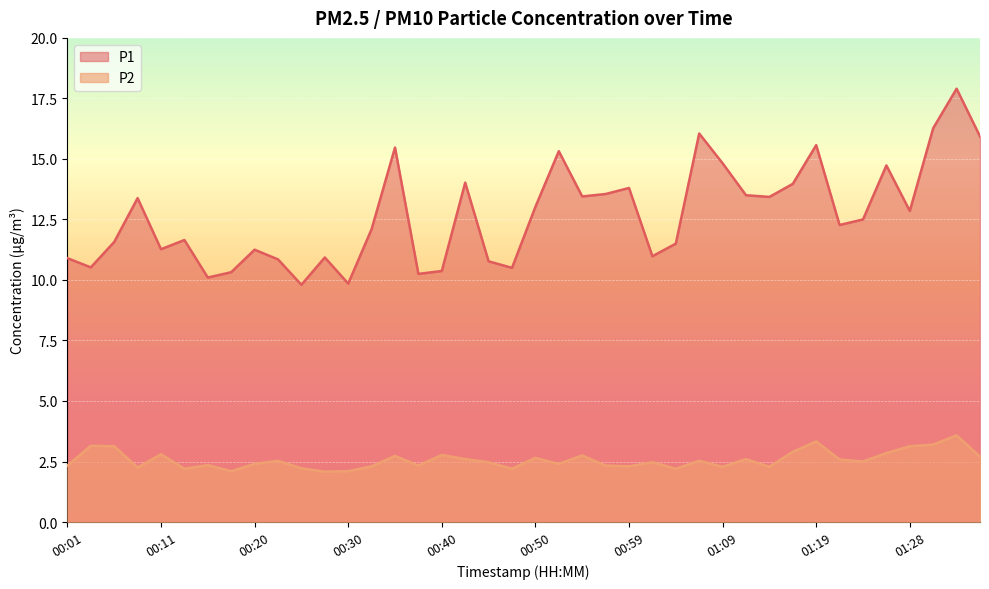

Which series has the widest spread of values?

P1